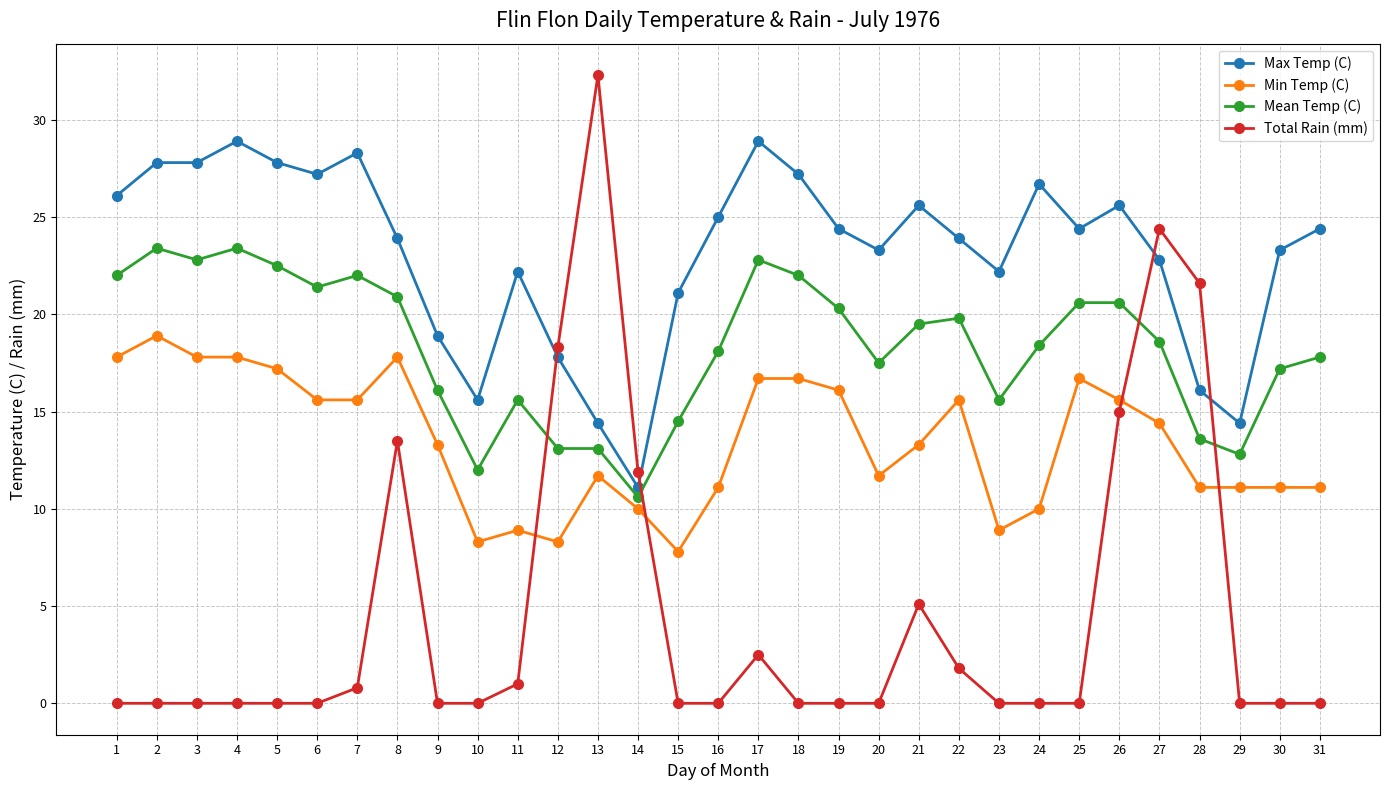

What is the sum of the Max Temp (C) values at 11 and 22?

46.1